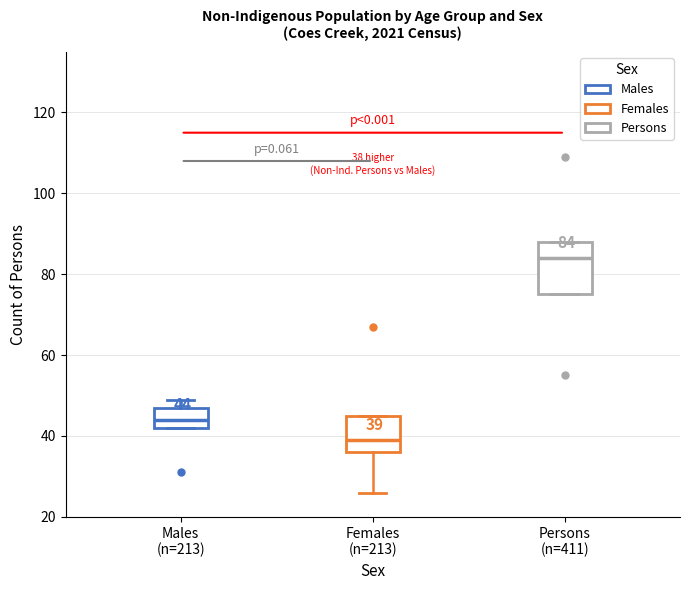

Comparing the boxes themselves (not the whiskers), which one is the tallest?

Persons (n=411)